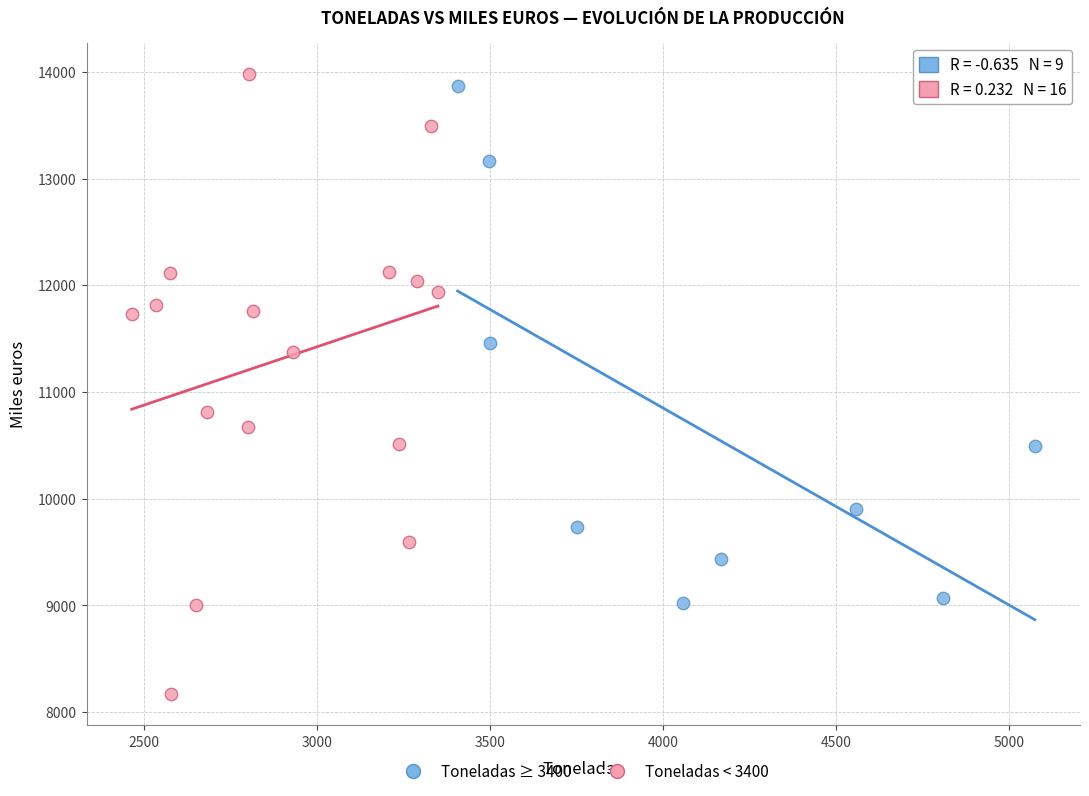

What are all the series names shown in the legend?

Toneladas ≥ 3400, Toneladas < 3400